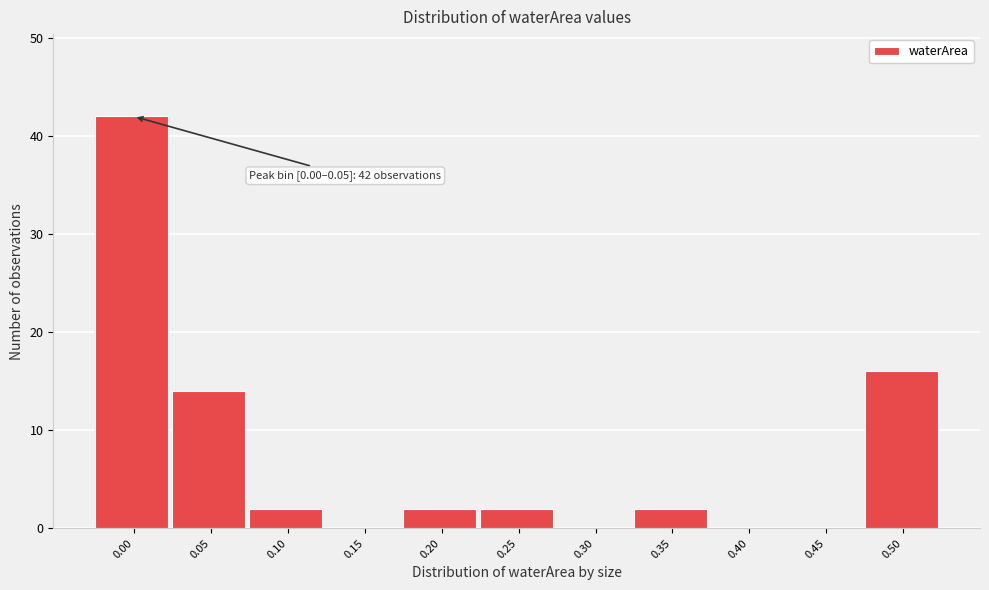

Reading left to right, what are all the values shown in this chart?

0.00=42	0.05=14	0.10=2	0.15=0	0.20=2	0.25=2	0.30=0	0.35=2	0.40=0	0.45=0	0.50=16